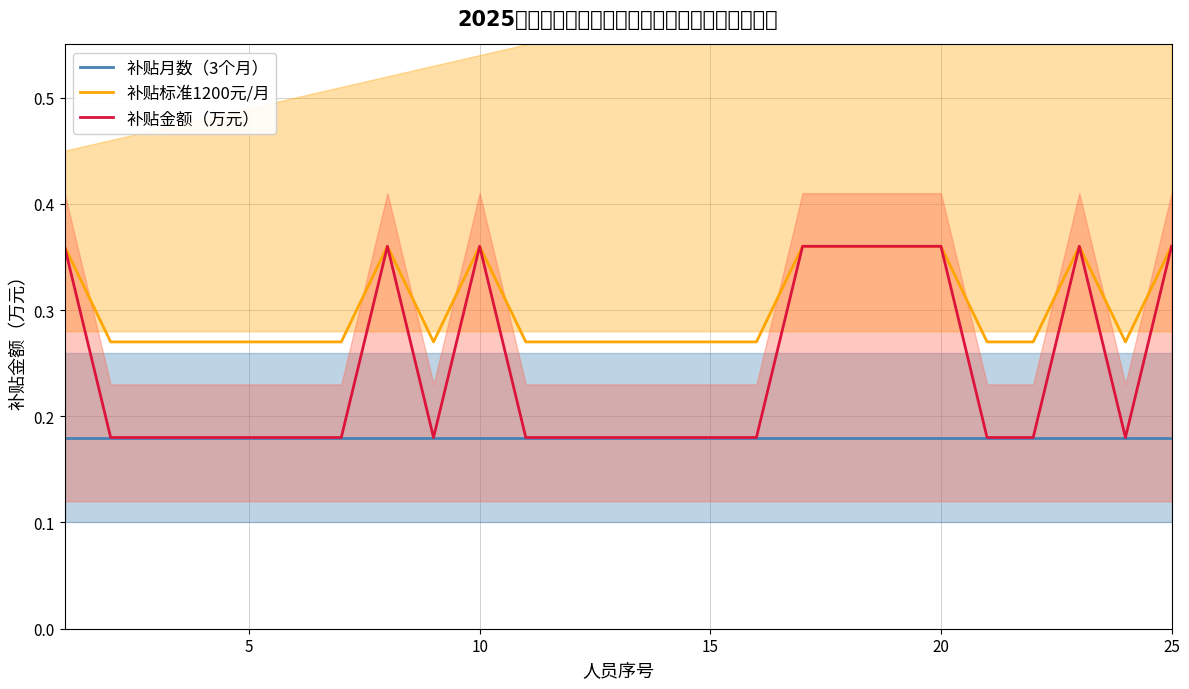

At how many categories does at least one series exceed 0?

25